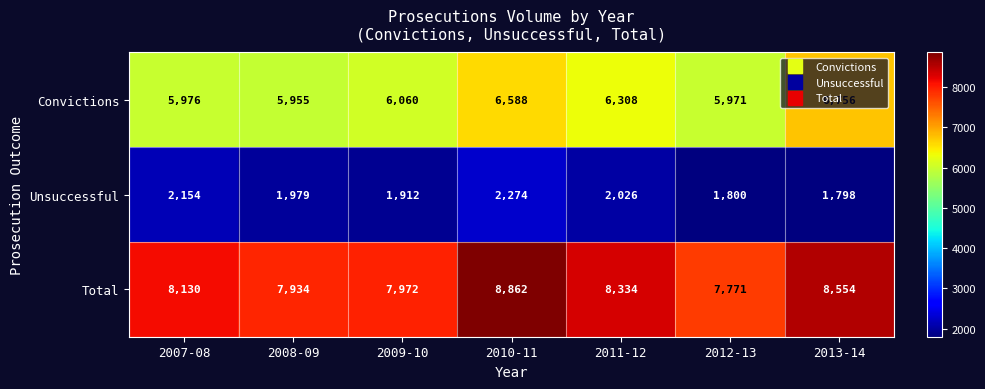

What is the difference between the second highest and minimum values in the Unsuccessful series?

356